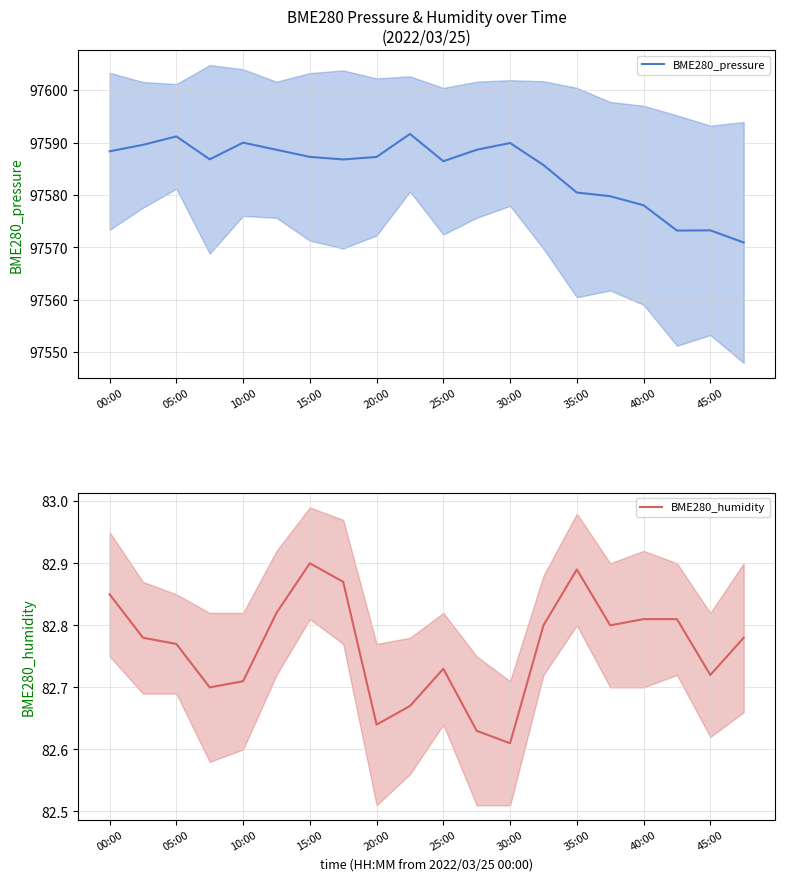

Is it true that BME280_pressure equals 51314.9 at 15:00?

False